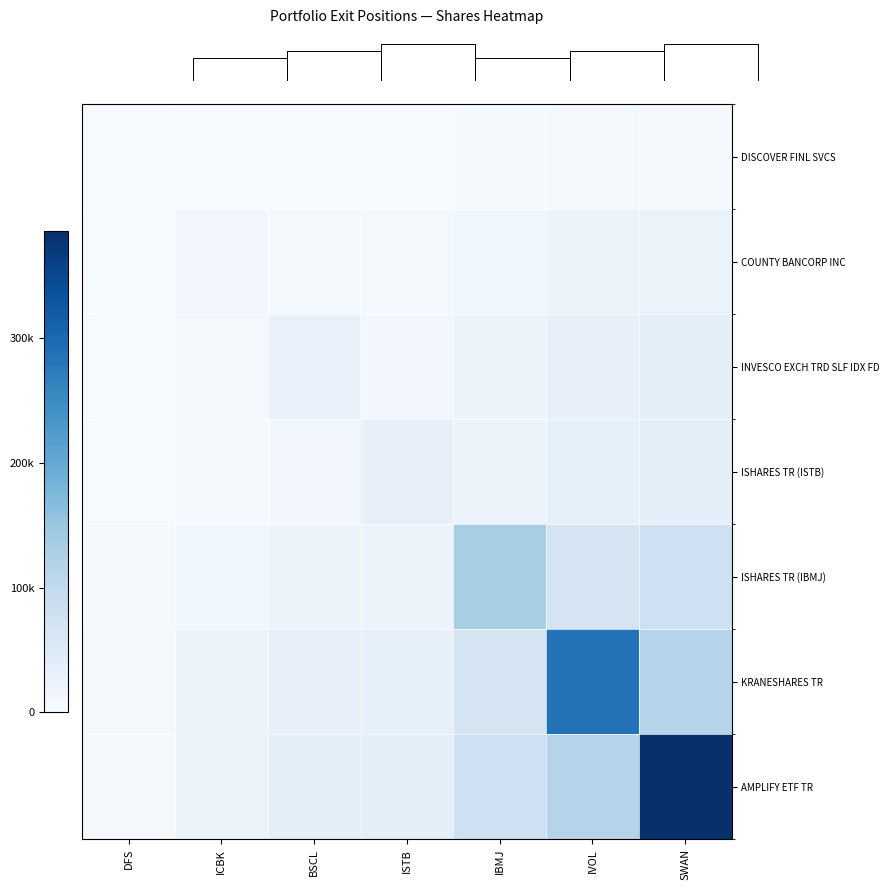

What is the difference between the maximum and minimum values in the ISHARES TR (IBMJ) series?

126255.2